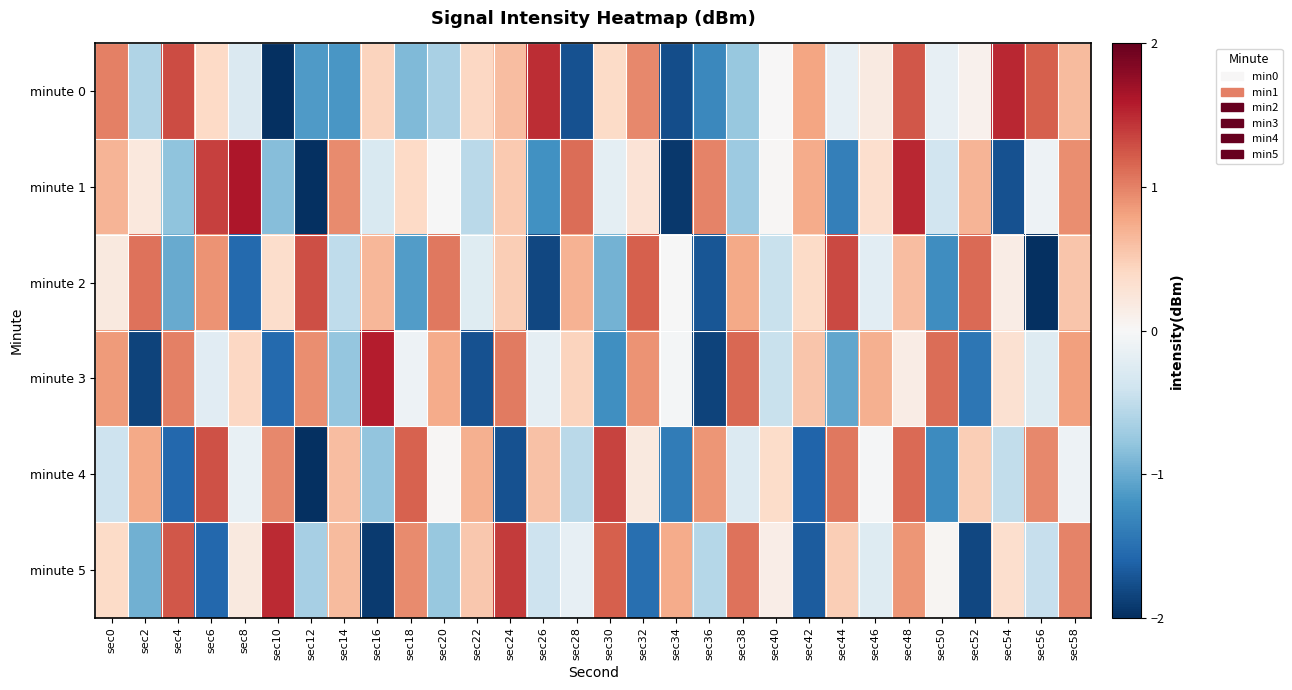

Between sec6 and sec54, which is larger?

sec54